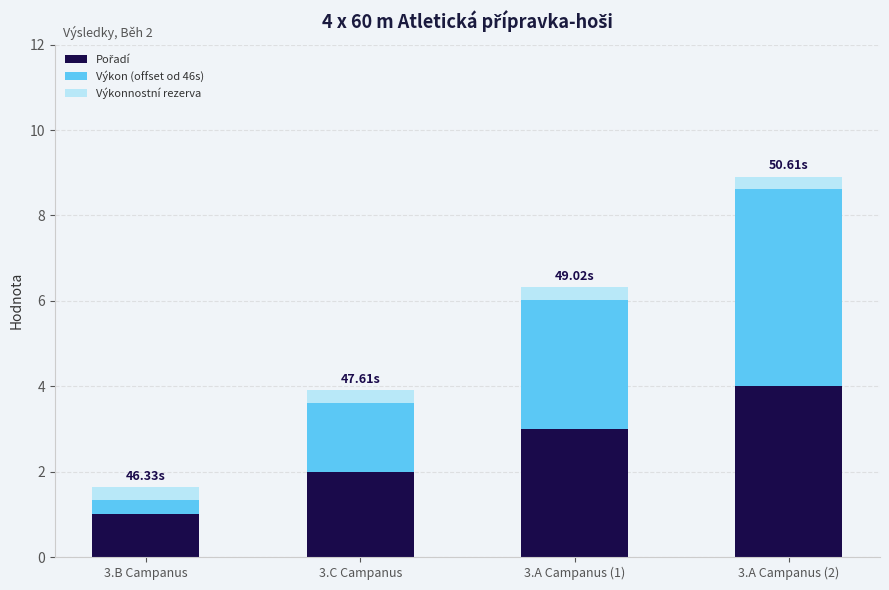

At which category is the sum across all series the highest?

3.A Campanus (2)